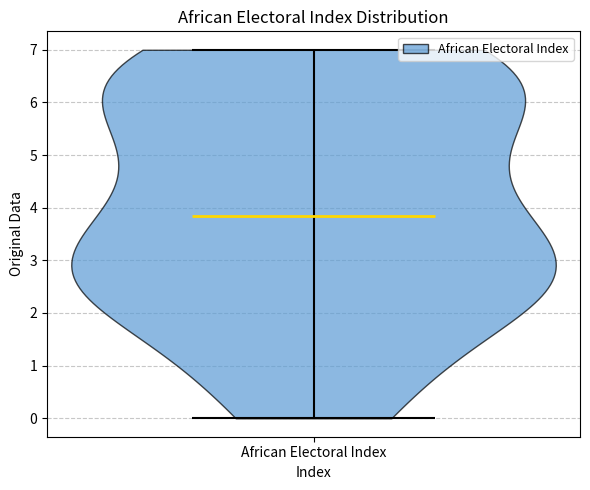

Read this violin plot against the y-axis: where its median line is, and the lowest and highest points the violin reaches. The values are not printed on the chart, so give them approximately, as read against the axis.

median line 3.8, lowest point 0.0, highest point 7.0